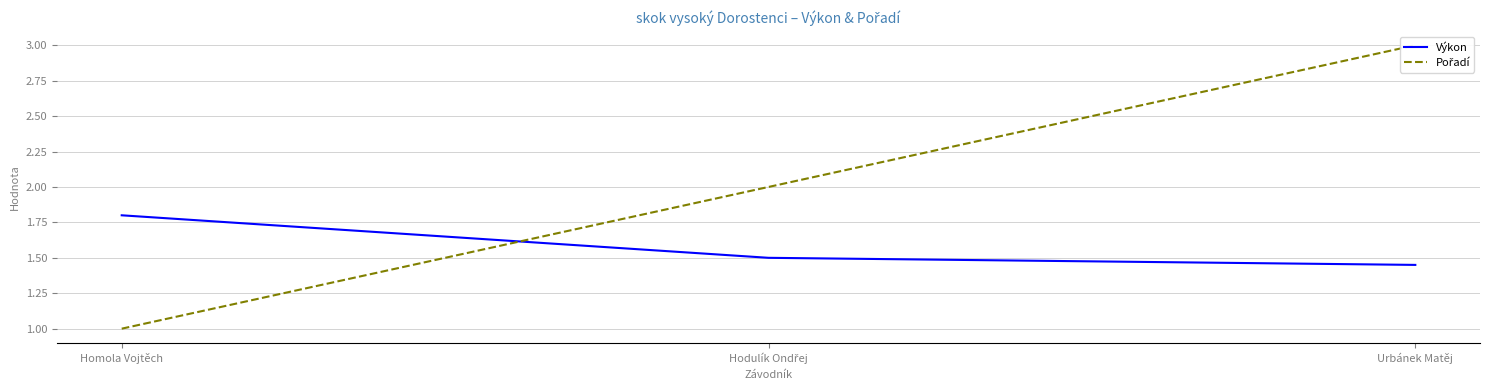

What is the sum of the Pořadí values at Urbánek Matěj and Hodulík Ondřej?

5.0